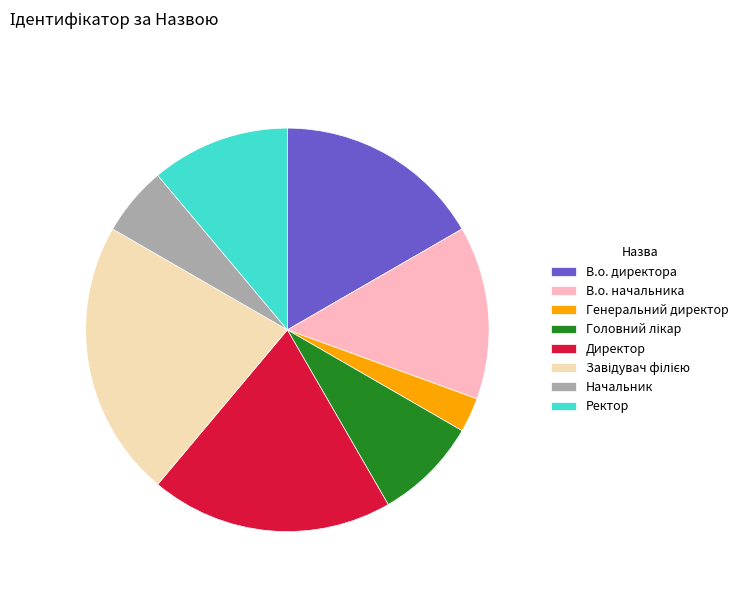

Which slice is the smallest?

Генеральний директор